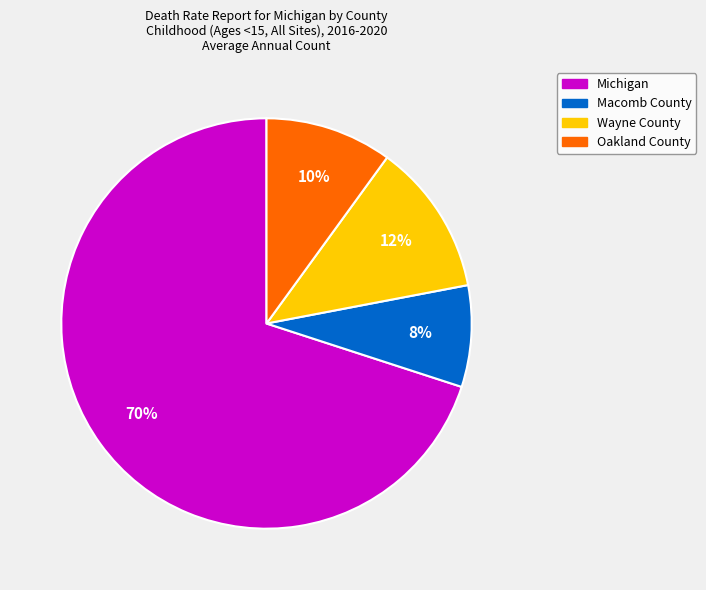

The Macomb County slice represents 8% of the pie. True or false?

True